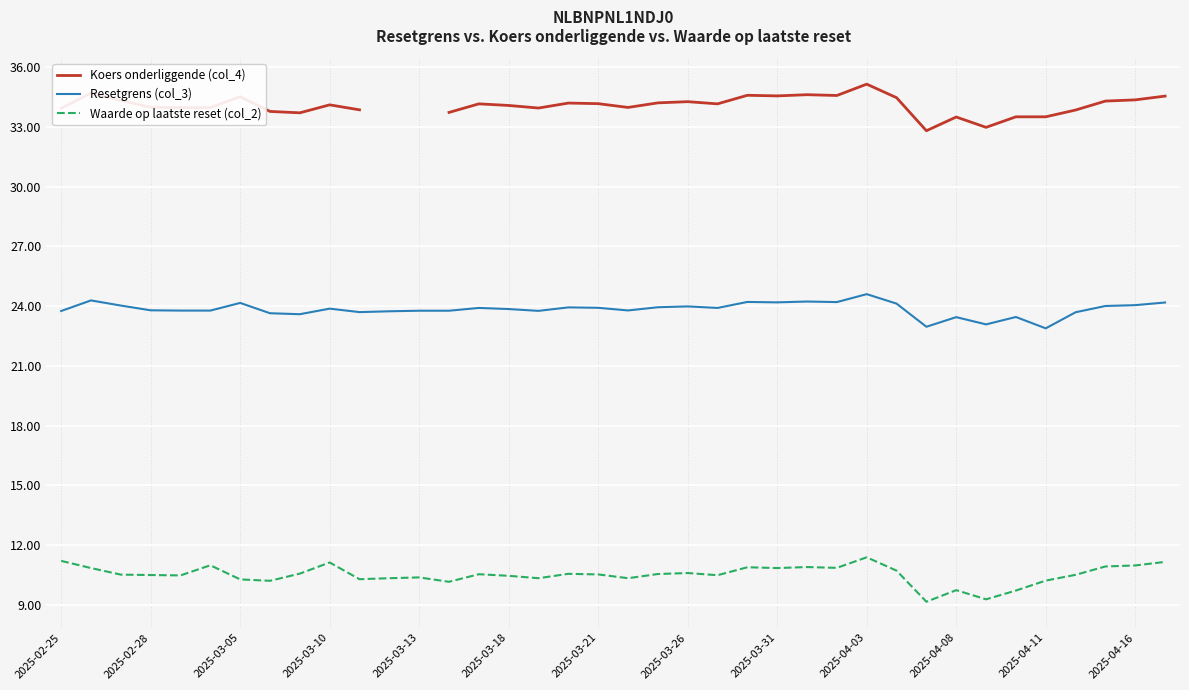

True or false: Koers onderliggende (col_4) and Resetgrens (col_3) intersect in this chart.

False